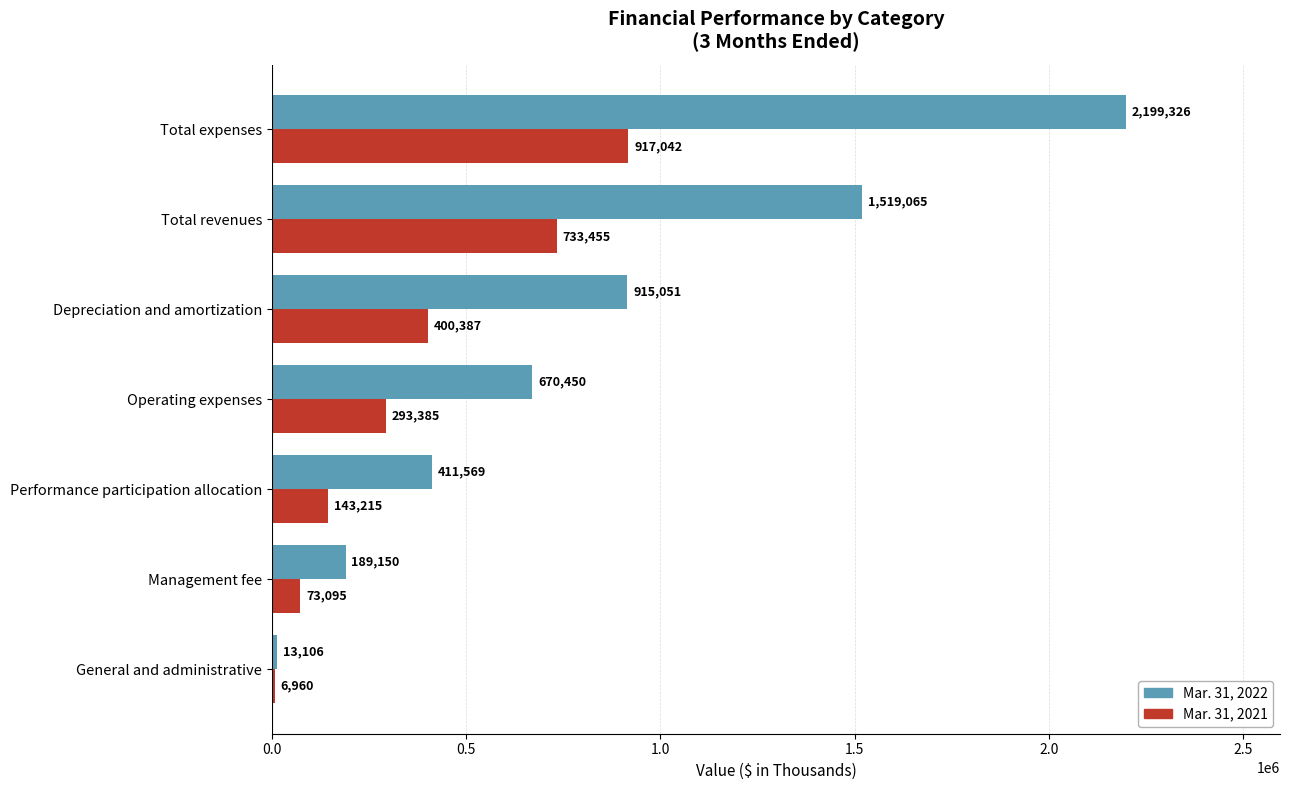

What is the sum of the Mar. 31, 2021 values at Total revenues and Total expenses?

1650497